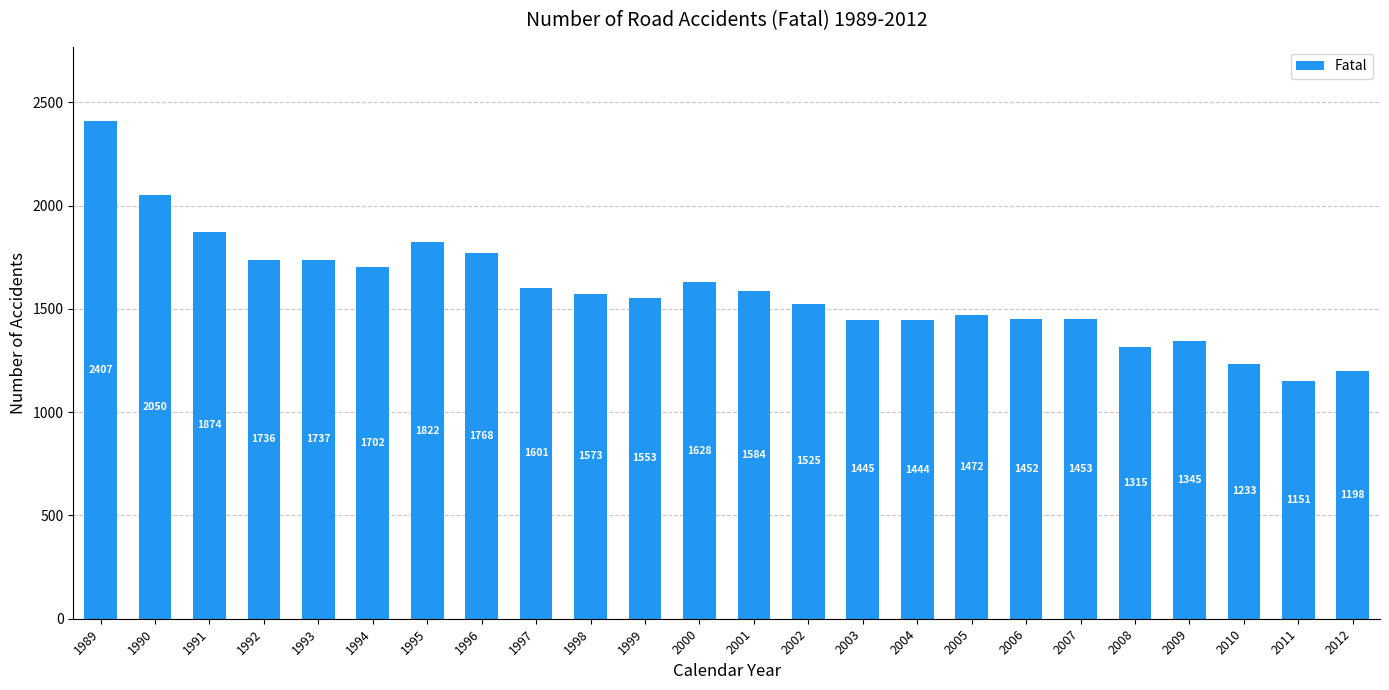

At which label is the value closest to 1779?

1996